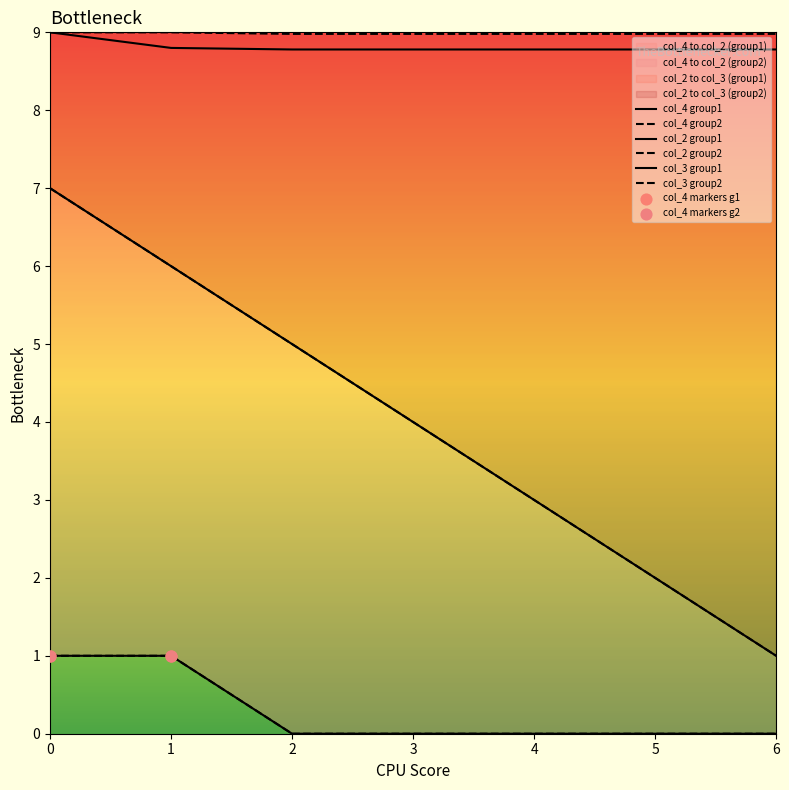

Which series contains the highest Y value?

col_3